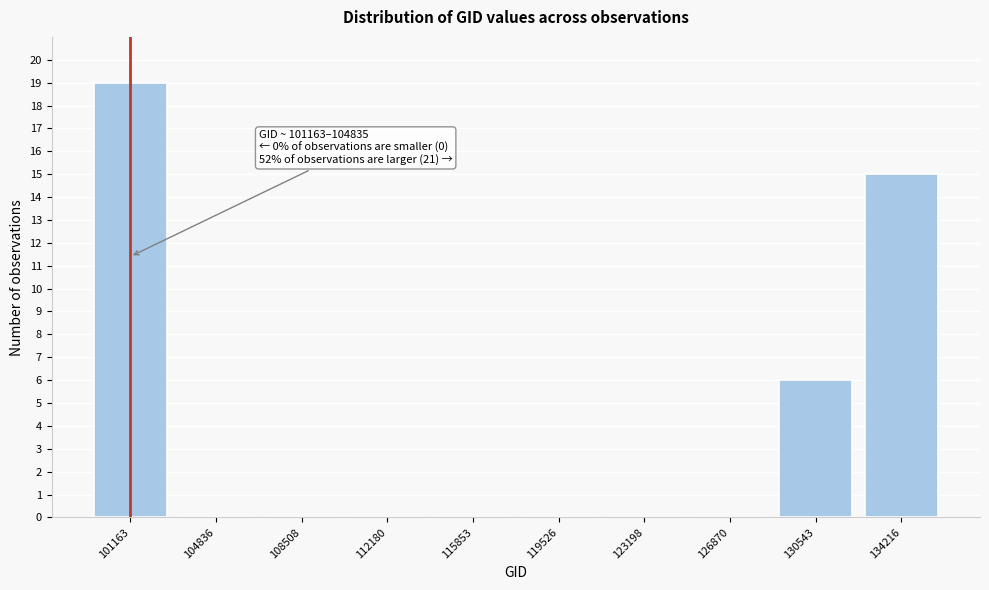

Reading right to left, what are all the values shown in this chart?

134216=15	130543=6	126870=0	123198=0	119526=0	115853=0	112180=0	108508=0	104836=0	101163=19